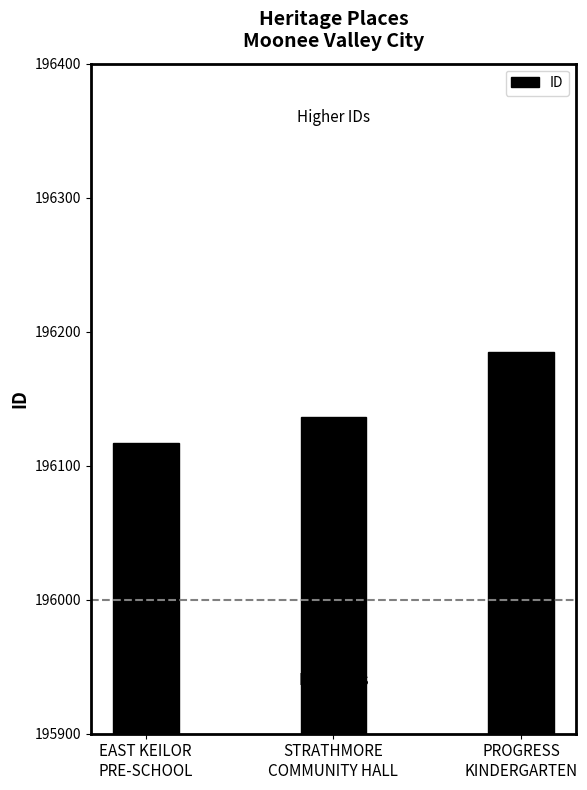

Reading left to right, extract all data points from this chart.

EAST KEILOR
PRE-SCHOOL=196117	STRATHMORE
COMMUNITY HALL=196136	PROGRESS
KINDERGARTEN=196185